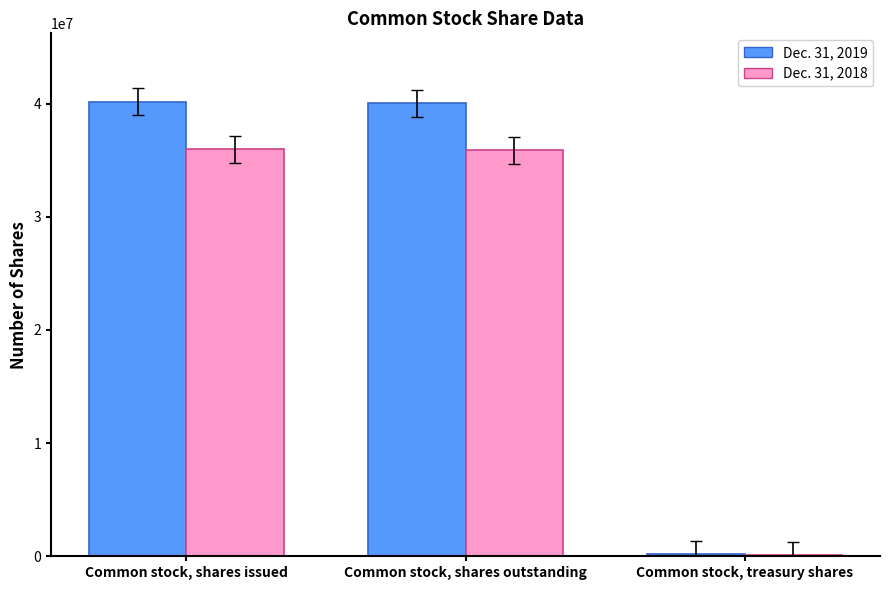

Are the bars grouped side by side (vs. stacked)?

Yes